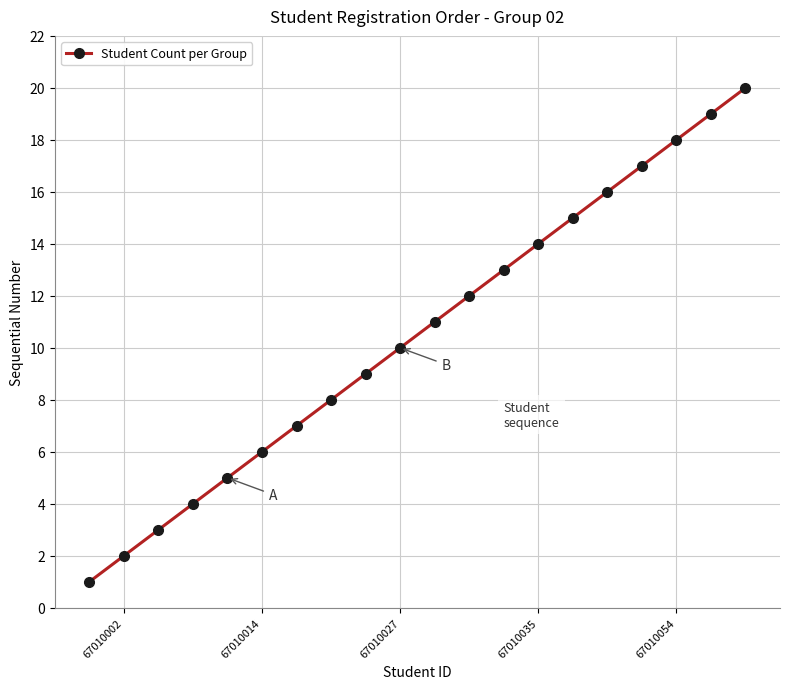

True or false: the data has more than 0 interior local peaks.

False